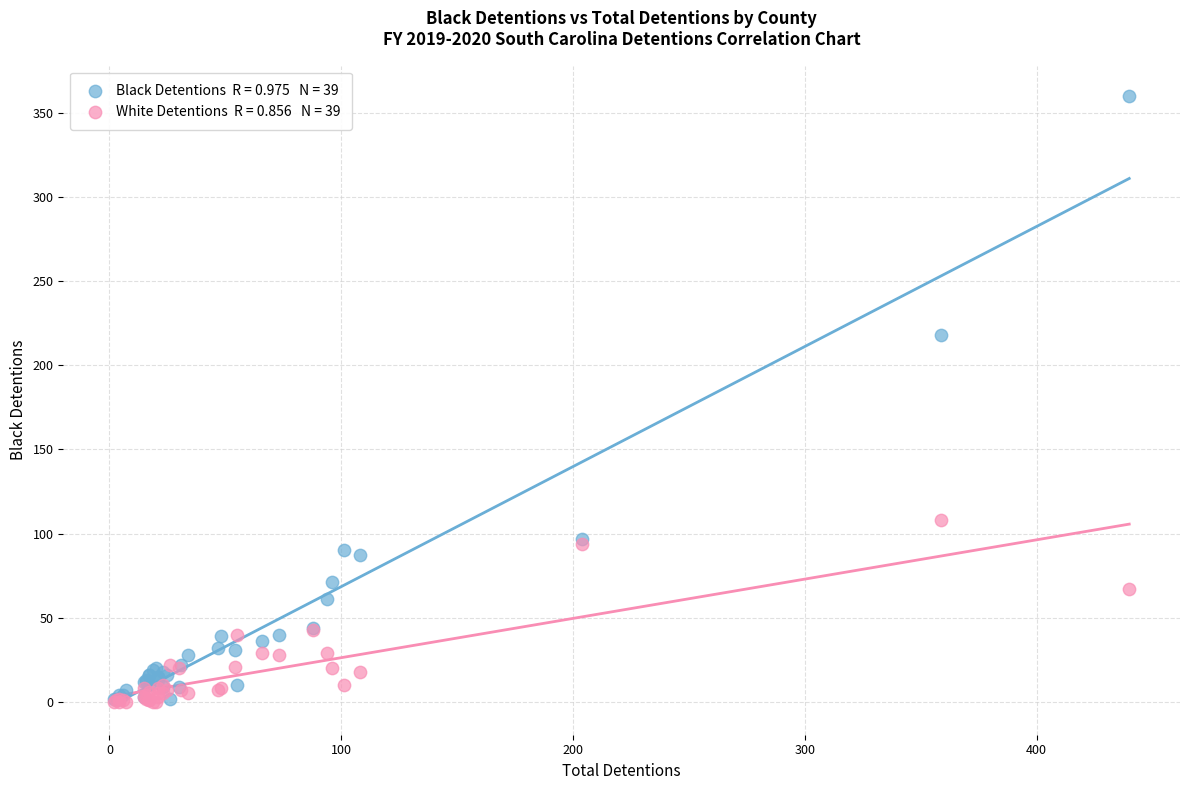

Across all series, what Y value is closest to 180?

218